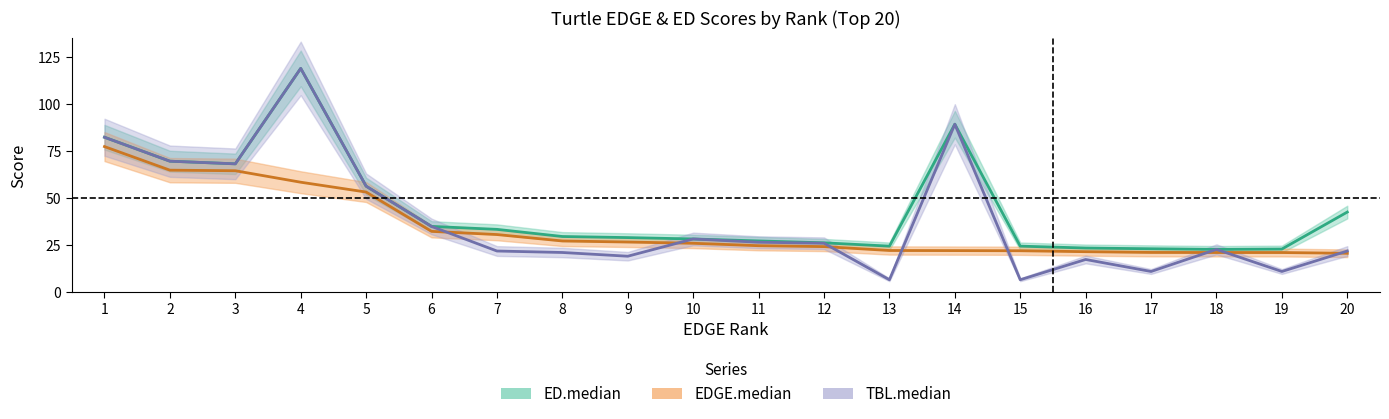

Which category has the lowest value across all series?

13